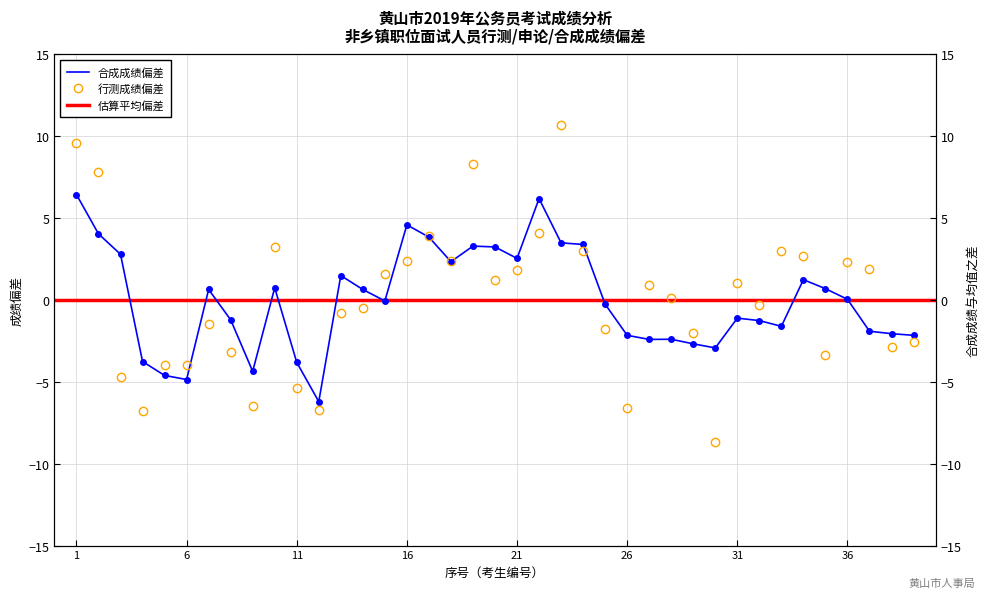

How many values in 合成成绩 are above zero?

19